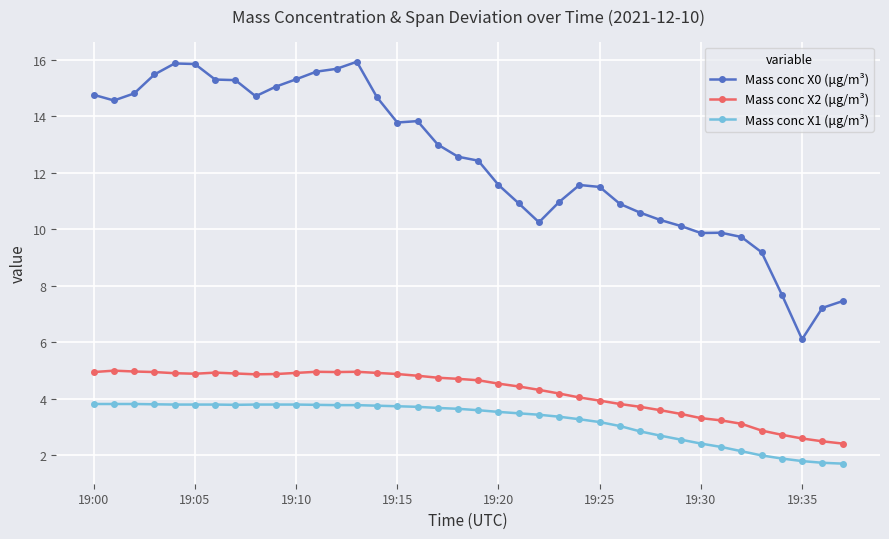

Count the number of data series in this chart.

3